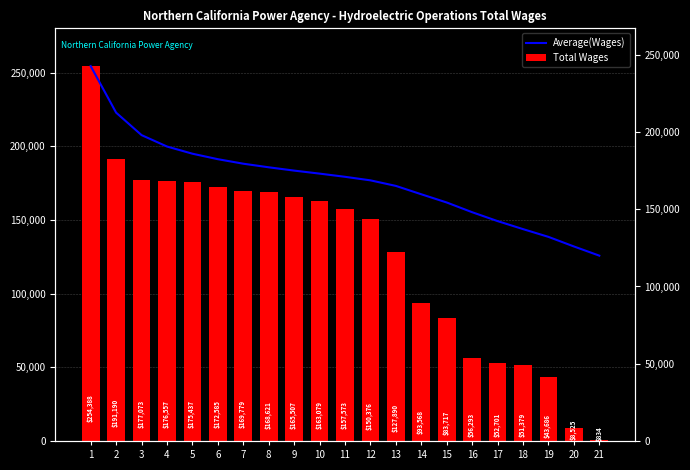

What is the maximum value shown in the chart?

254388.0